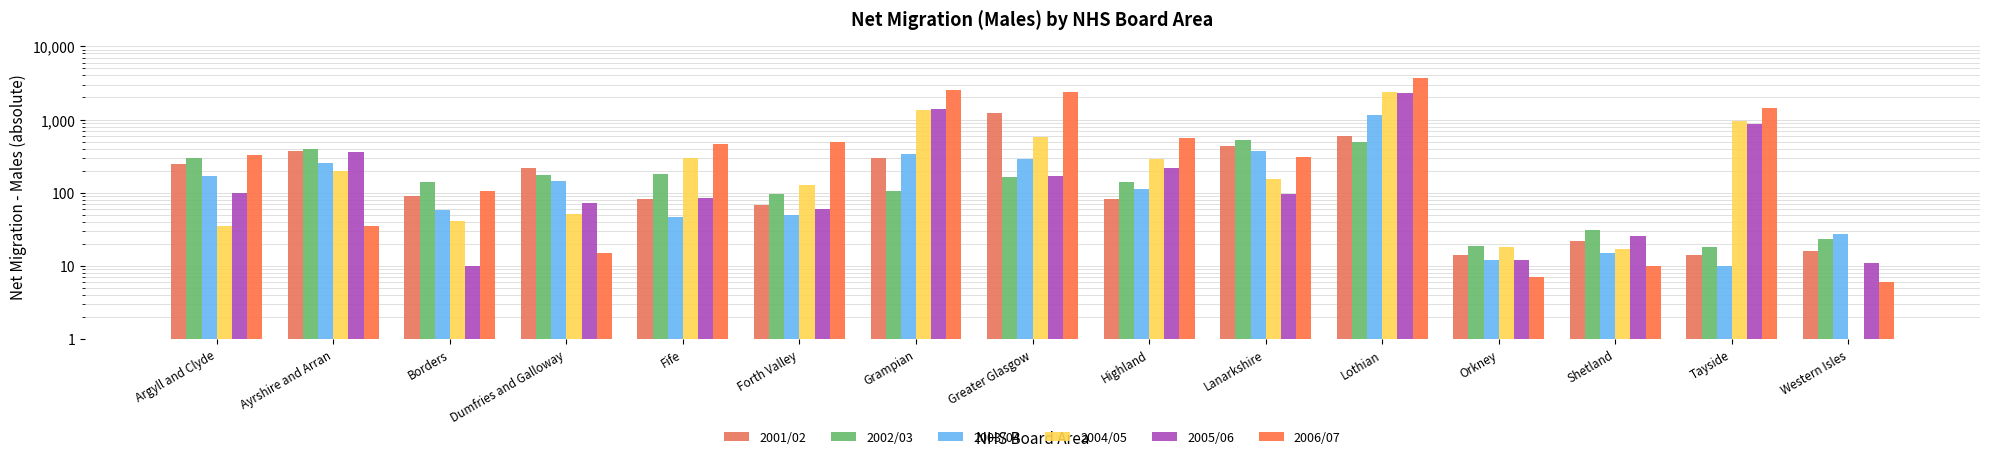

What is the value of the 2004/05 bar at the 10th from the left?

154